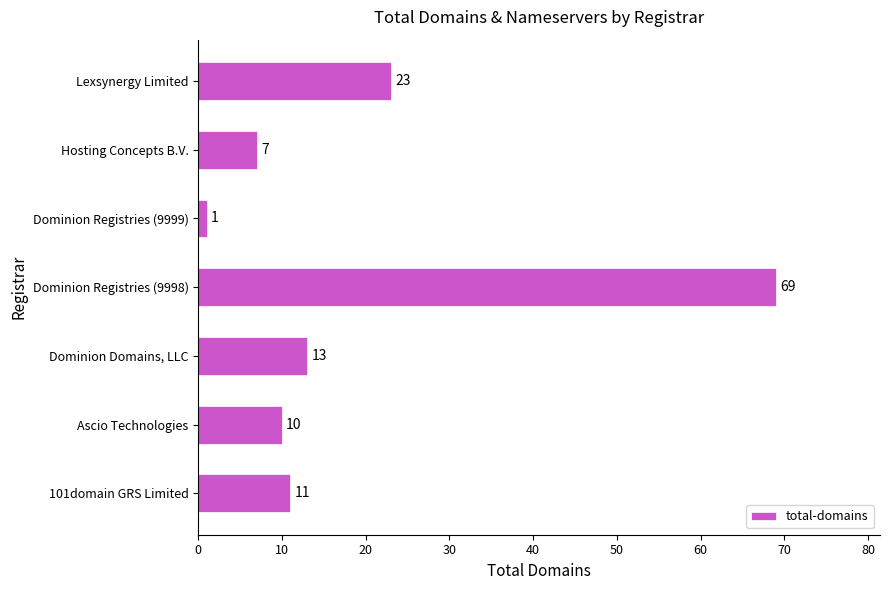

Count the number of data series in this chart.

1